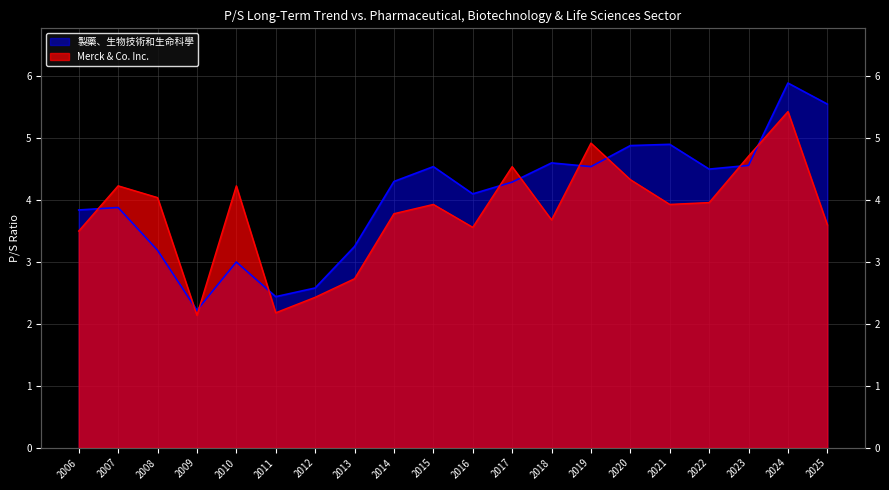

At how many categories does at least one series exceed 3?

17